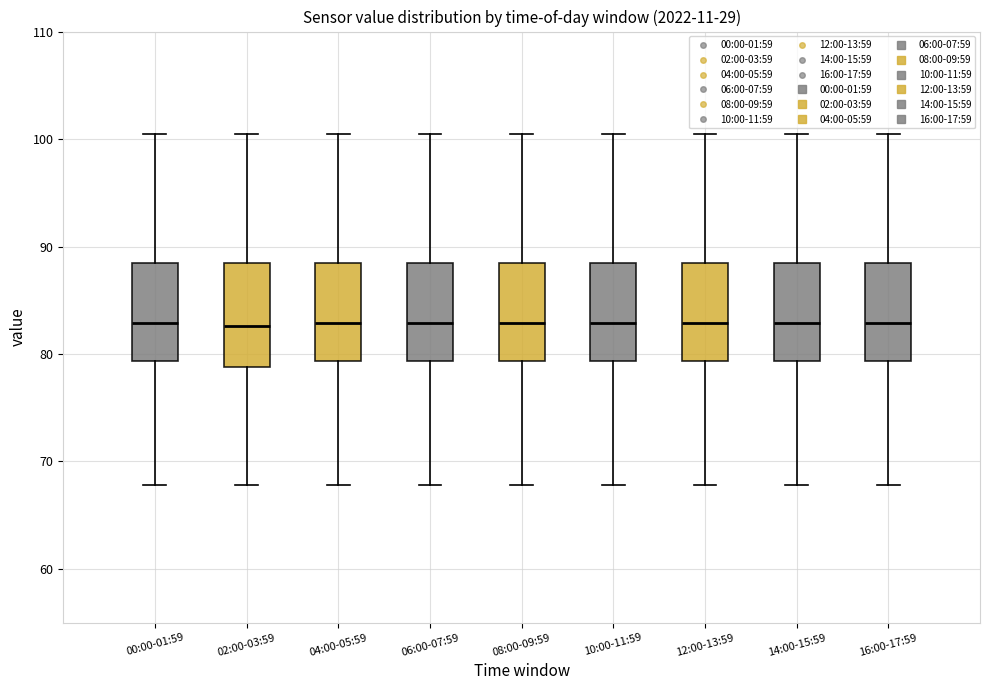

Reading left to right, transcribe this box plot: for each box, give where its median line is, the range the box spans, and where its two whiskers end, as read against the y-axis. The values are not printed on the chart, so give them approximately, as read against the axis.

00:00-01:59: median 83, box 79 to 88, whiskers 68 to 100
02:00-03:59: median 83, box 79 to 88, whiskers 68 to 100
04:00-05:59: median 83, box 79 to 88, whiskers 68 to 100
06:00-07:59: median 83, box 79 to 88, whiskers 68 to 100
08:00-09:59: median 83, box 79 to 88, whiskers 68 to 100
10:00-11:59: median 83, box 79 to 88, whiskers 68 to 100
12:00-13:59: median 83, box 79 to 88, whiskers 68 to 100
14:00-15:59: median 83, box 79 to 88, whiskers 68 to 100
16:00-17:59: median 83, box 79 to 88, whiskers 68 to 100